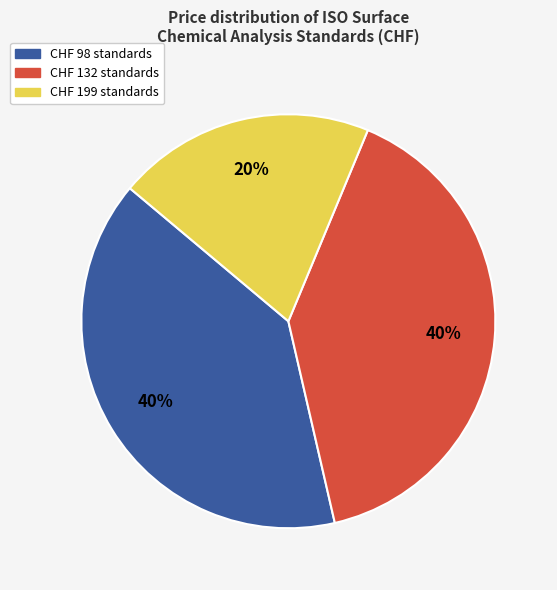

To the nearest percent, what is the difference between the largest and smallest slice percentages?

20%